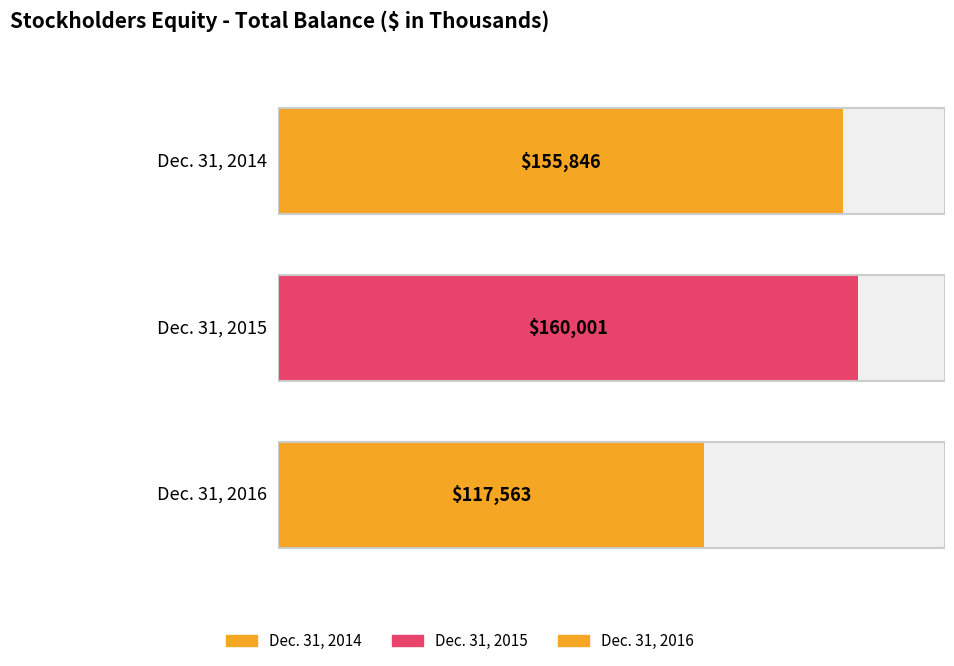

List the labels in order of value, largest first.

Dec. 31, 2015, Dec. 31, 2014, Dec. 31, 2016